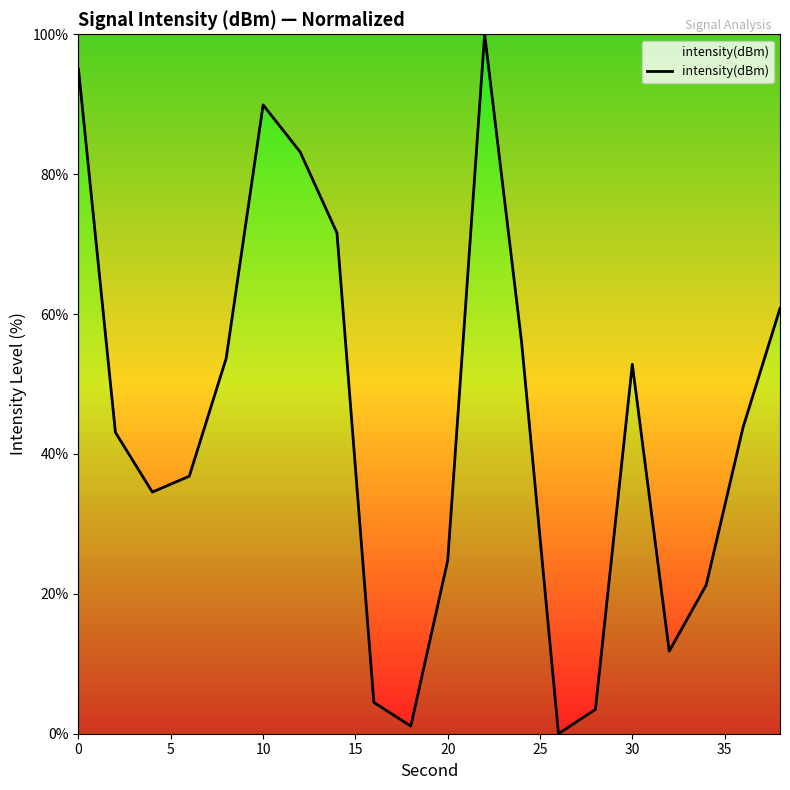

What is the difference between the maximum and second lowest values?

98.9